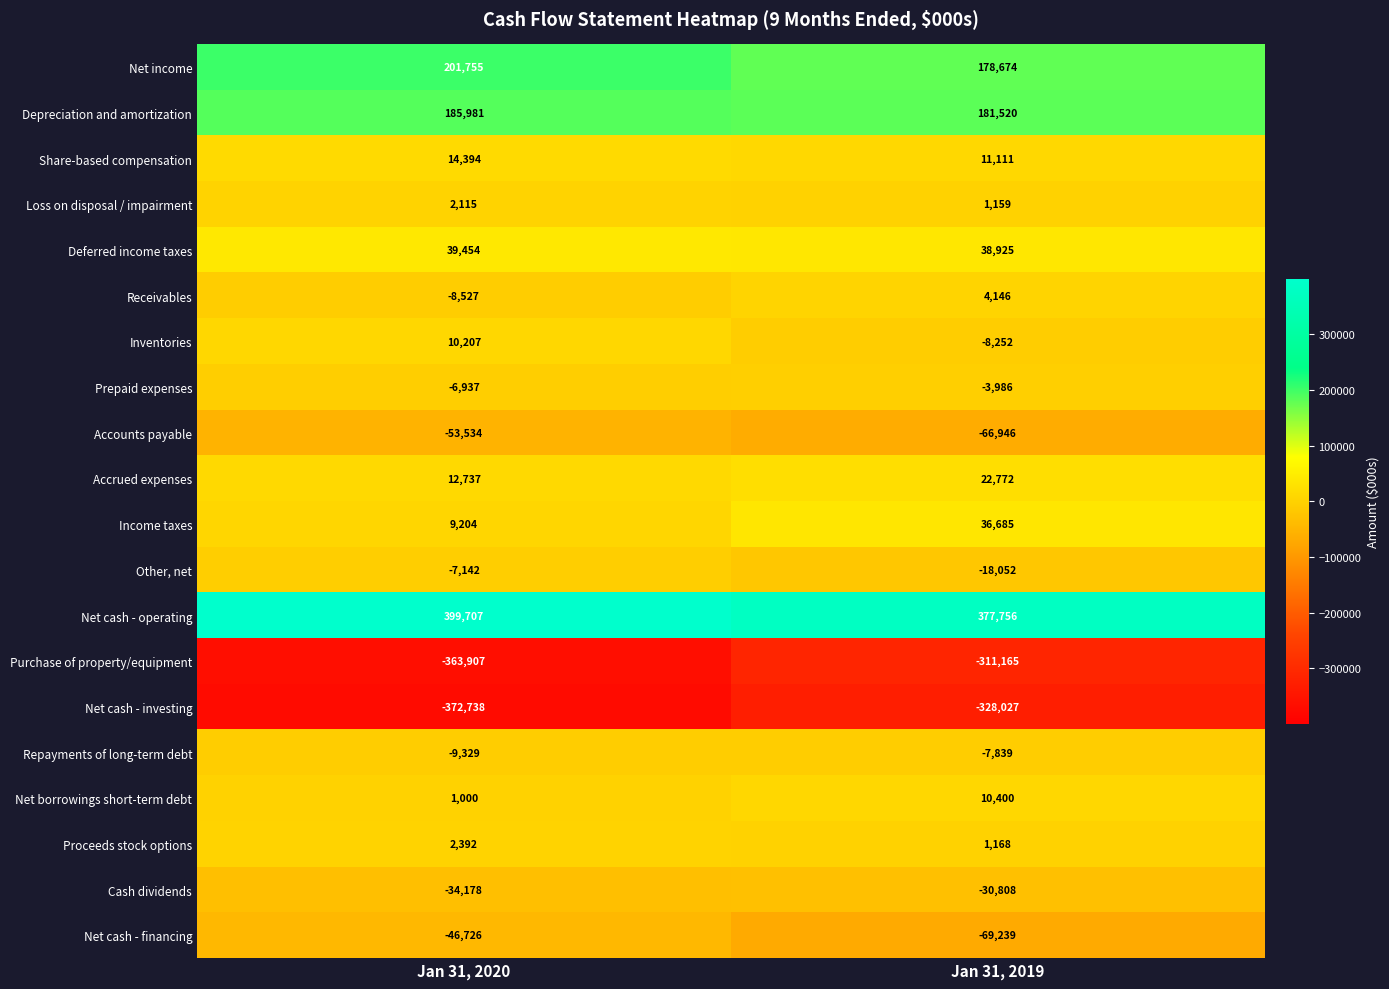

Where is Prepaid expenses nearest to the value -5461?

Jan 31, 2019